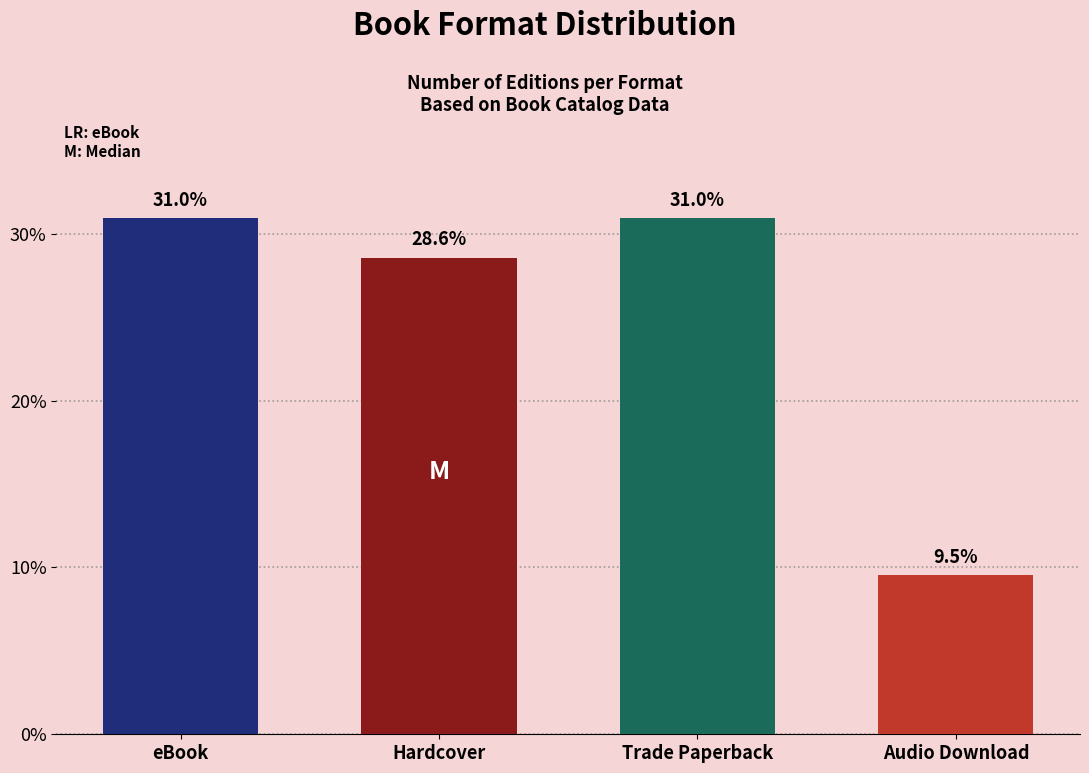

Reading right to left, extract all data points from this chart.

9.5	31.0	28.6	31.0